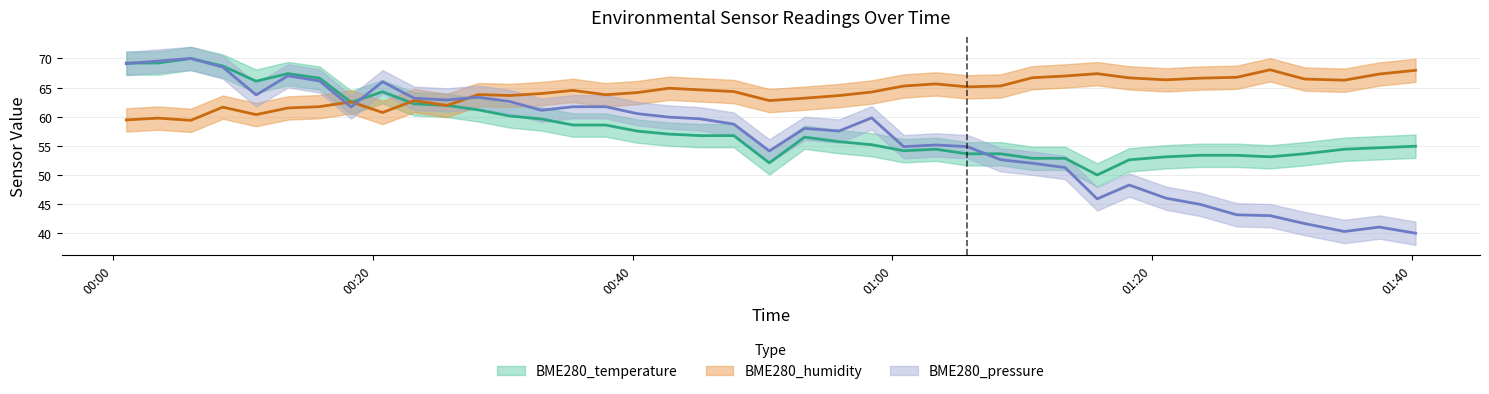

What is the value of the BME280_humidity point at the 40th from the left?

68.0